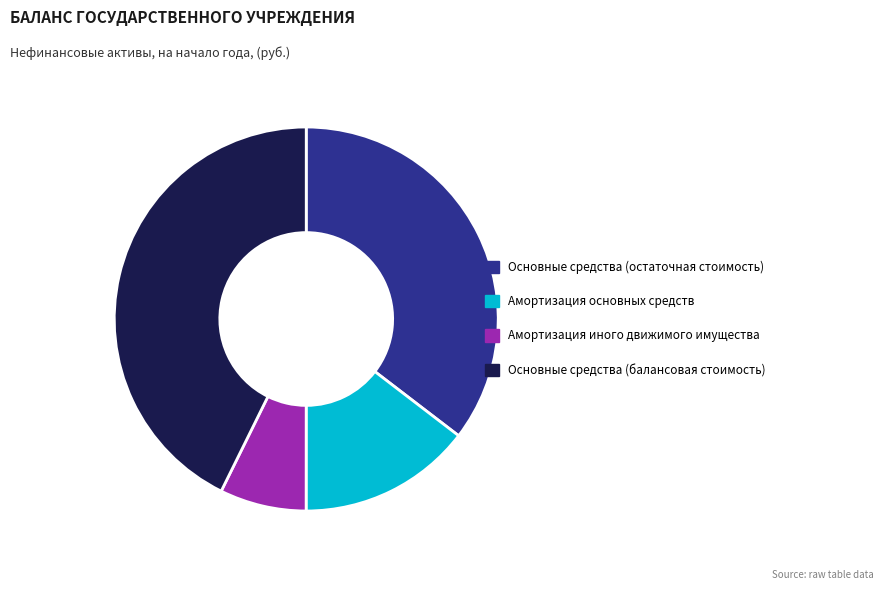

Which slice is the smallest?

Амортизация иного движимого имущества